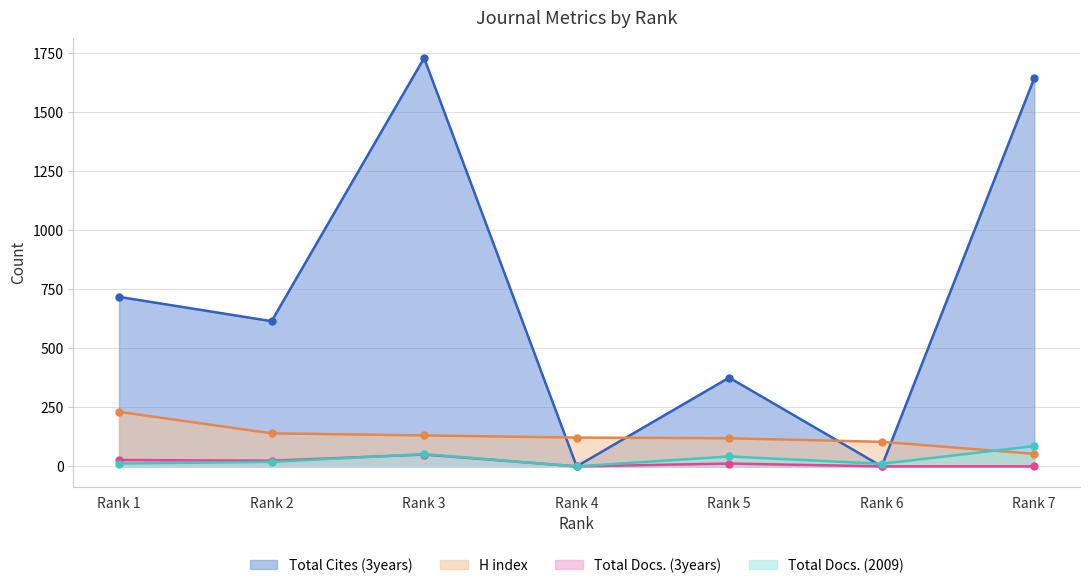

Which category has the lowest value in the Total Cites (3years) series?

Rank 4